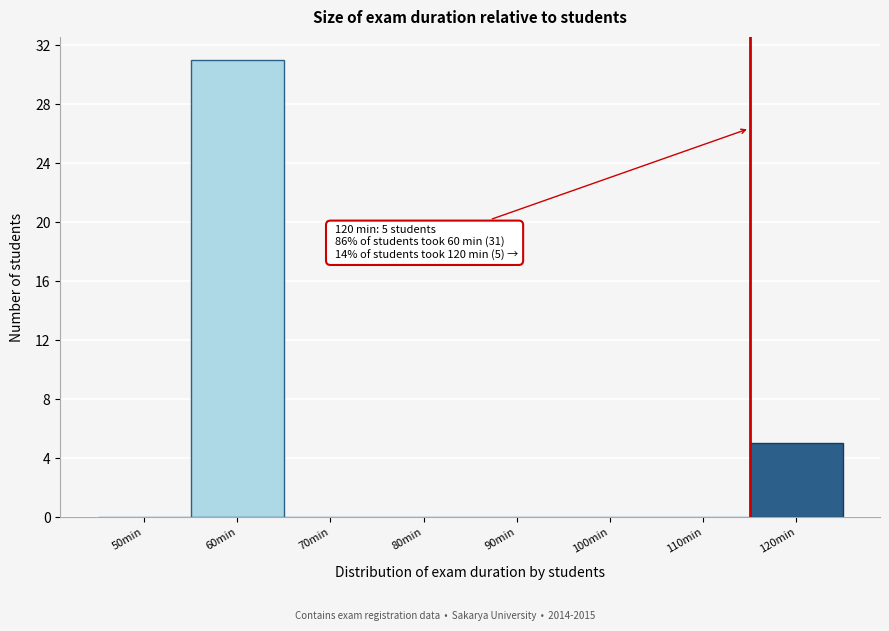

Reading right to left, list all the values displayed in this chart.

120min=5	110min=0	100min=0	90min=0	80min=0	70min=0	60min=31	50min=0